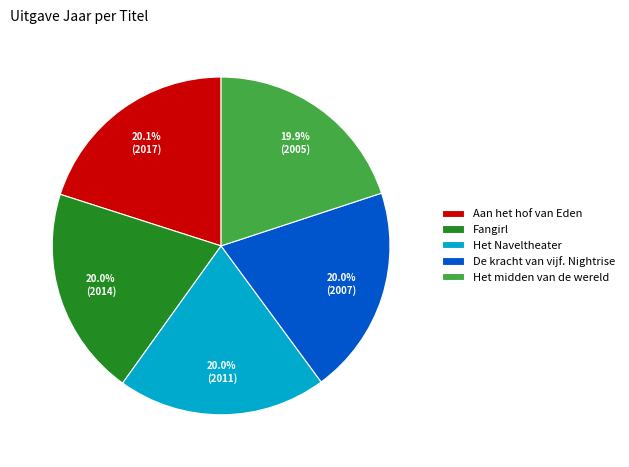

The Het Naveltheater slice represents 20% of the pie. True or false?

True